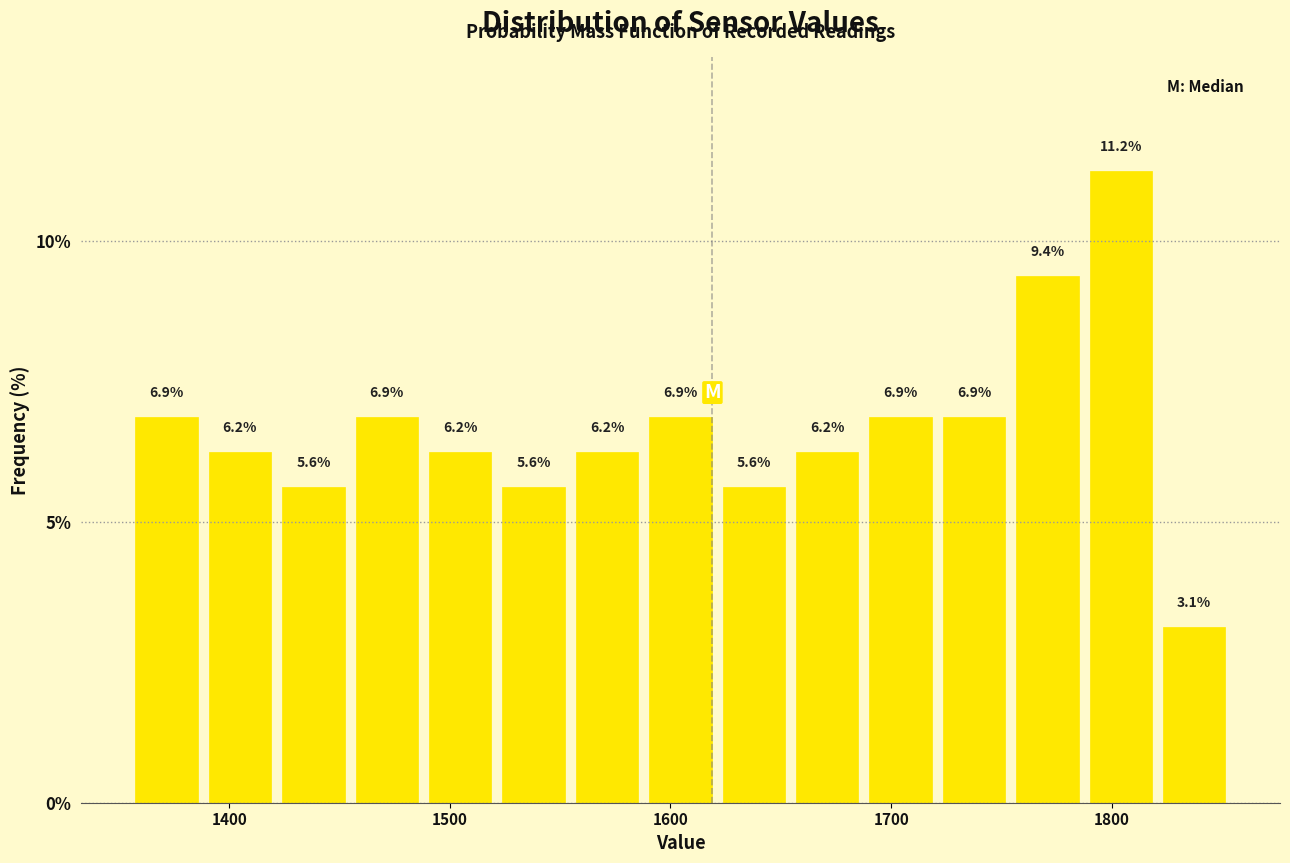

Around what value on the x-axis is the tallest bar? Give the approximate position of its centre, as read against the axis.

1800